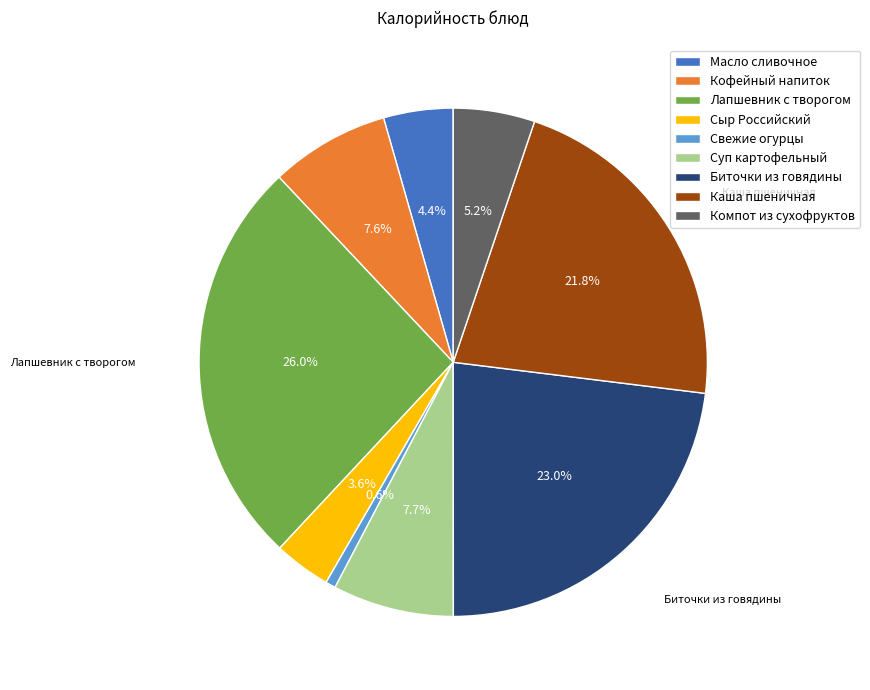

Which slice is the largest?

Лапшевник с творогом